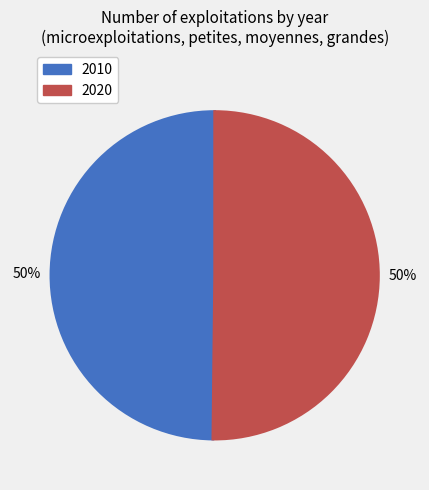

To the nearest percent, what is the average slice percentage?

50%